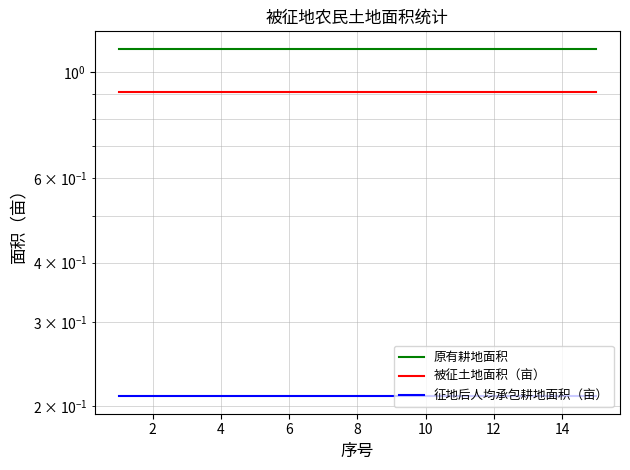

List the series in order of their peak value, lowest first.

征地后人均承包耕地面积（亩）, 被征土地面积（亩）, 原有耕地面积